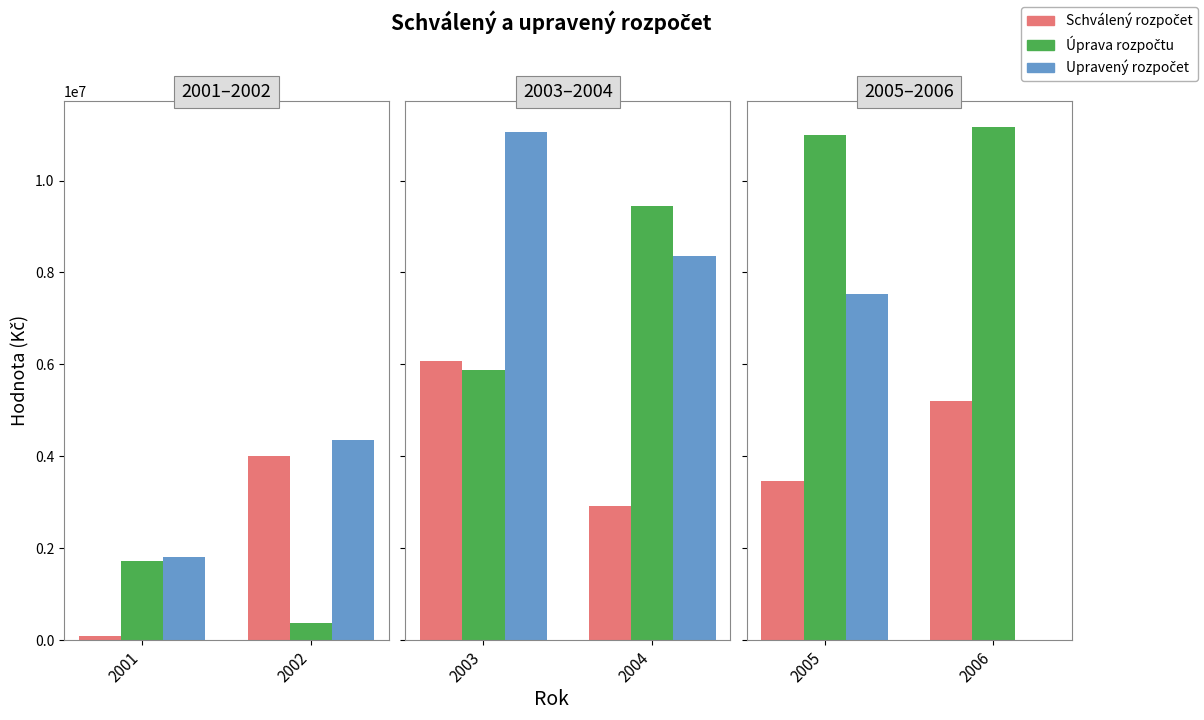

Between 2006 and 2005, which is larger?

2006